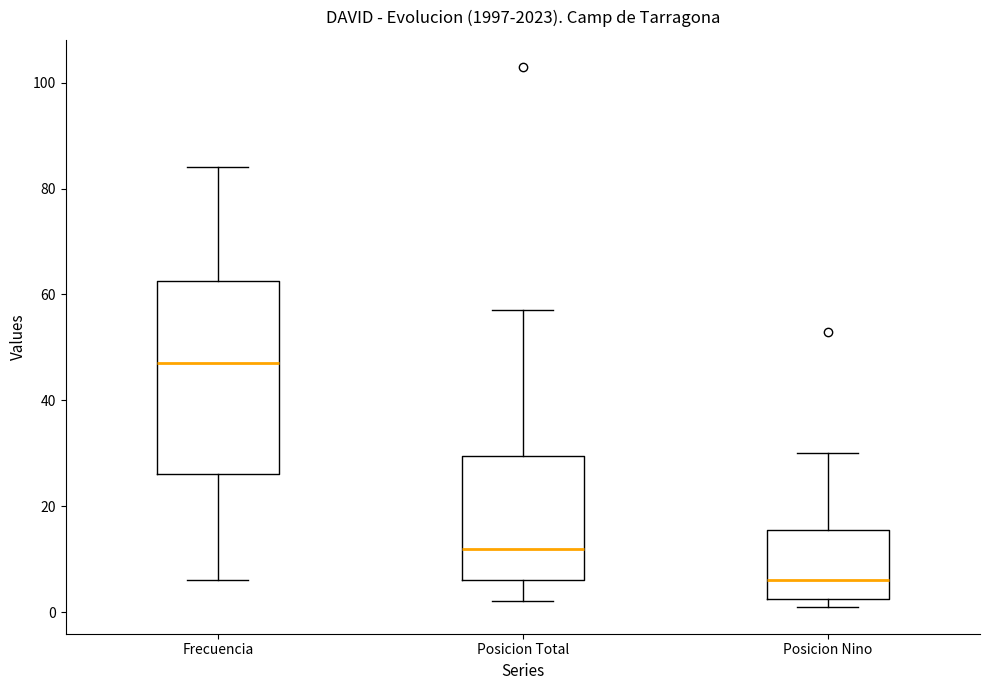

Reading left to right, read every box against the y-axis: the position of its median line, the range the box covers, and the ends of its whiskers. The values are not printed on the chart, so give them approximately, as read against the axis.

Frecuencia: median 48, box 26 to 62, whiskers 6 to 84
Posicion Total: median 12, box 6 to 30, whiskers 2 to 58
Posicion Nino: median 6, box 2 to 16, whiskers 2 (just below the box's lower edge) to 30